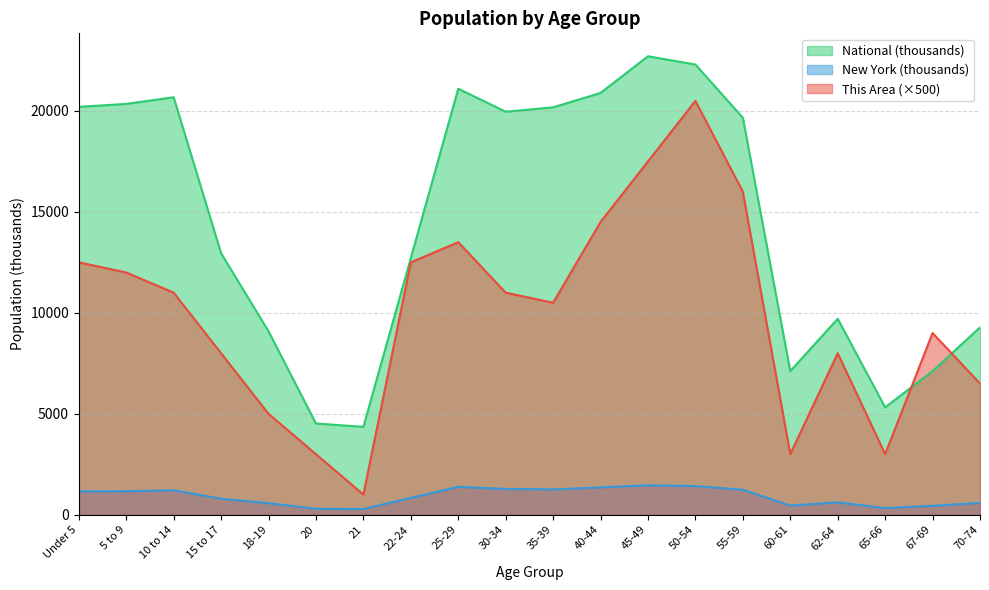

What is the label of the 17th point from the right?

15 to 17